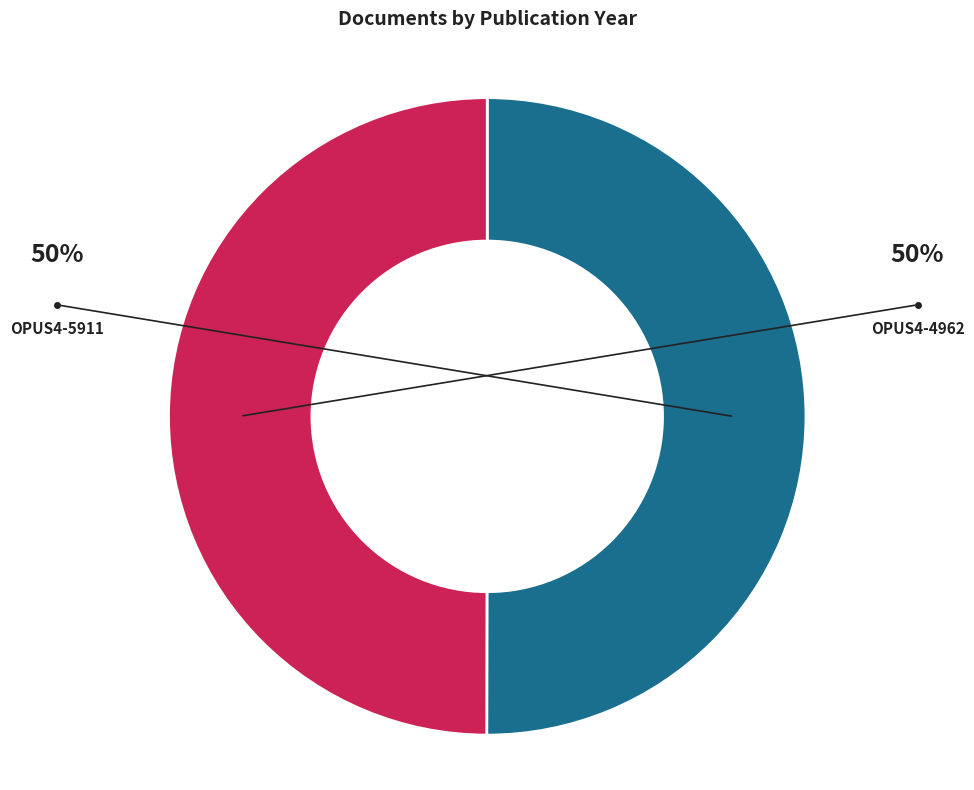

Is it true that OPUS4-4962 is 50% of the pie?

True